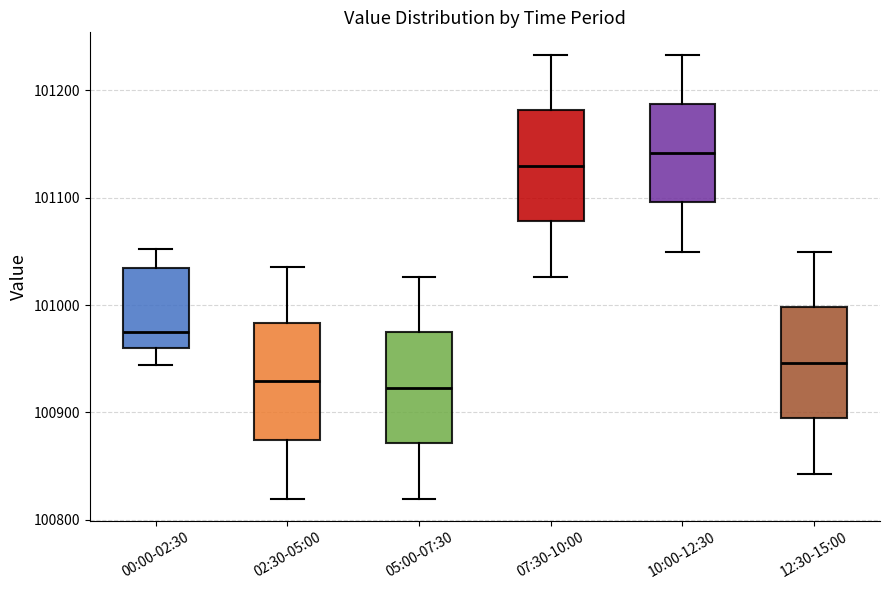

Reading left to right, read every box against the y-axis: the position of its median line, the range the box covers, and the ends of its whiskers. The values are not printed on the chart, so give them approximately, as read against the axis.

00:00-02:30: median 100970, box 100960 to 101030, whiskers 100940 to 101050
02:30-05:00: median 100930, box 100870 to 100980, whiskers 100820 to 101040
05:00-07:30: median 100920, box 100870 to 100970, whiskers 100820 to 101030
07:30-10:00: median 101130, box 101080 to 101180, whiskers 101030 to 101230
10:00-12:30: median 101140, box 101100 to 101190, whiskers 101050 to 101230
12:30-15:00: median 100950, box 100890 to 101000, whiskers 100840 to 101050